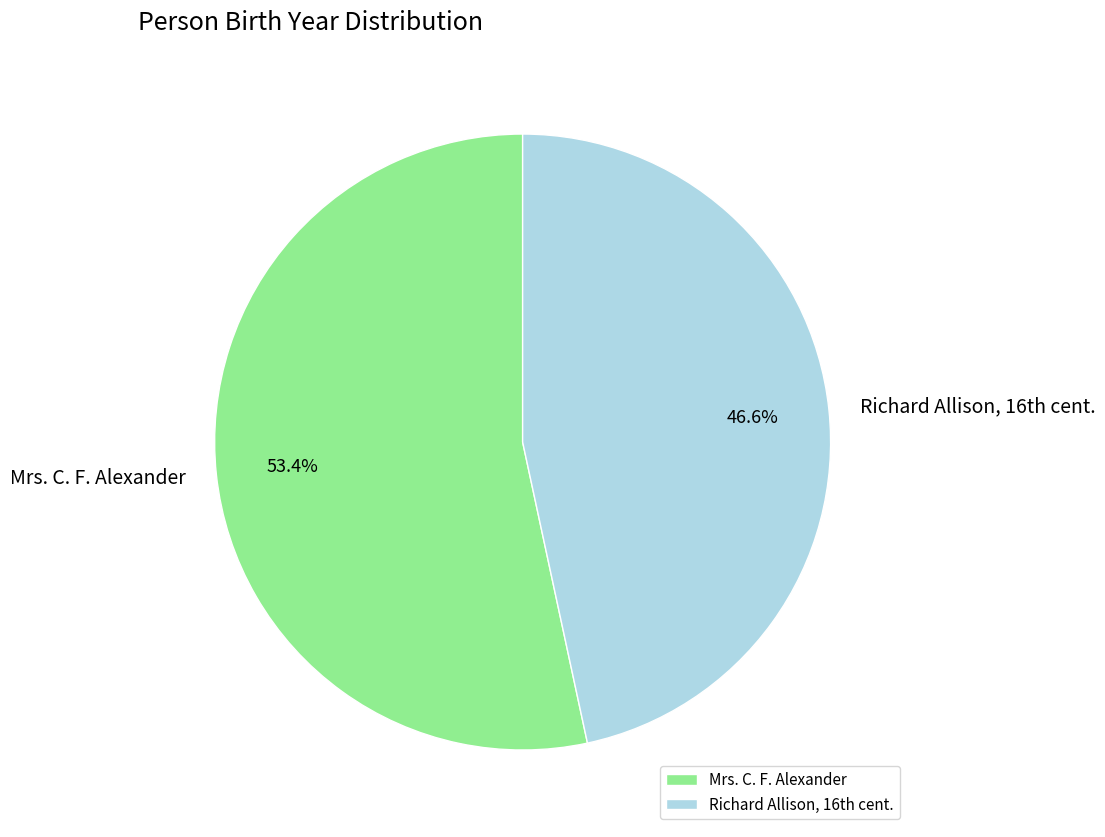

True or false: Mrs. C. F. Alexander accounts for 64% of the total.

False